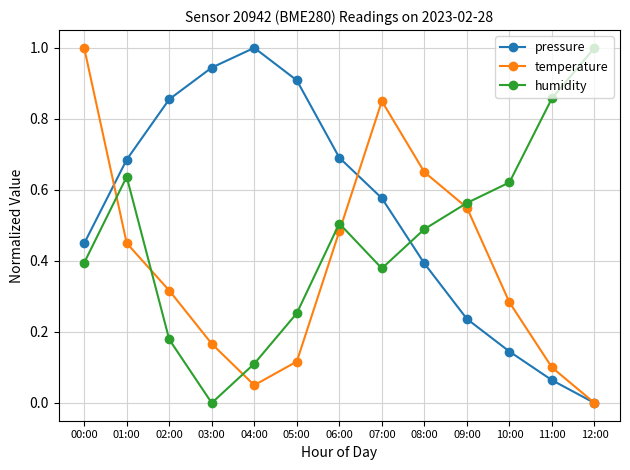

Where is the first local maximum for temperature?

07:00